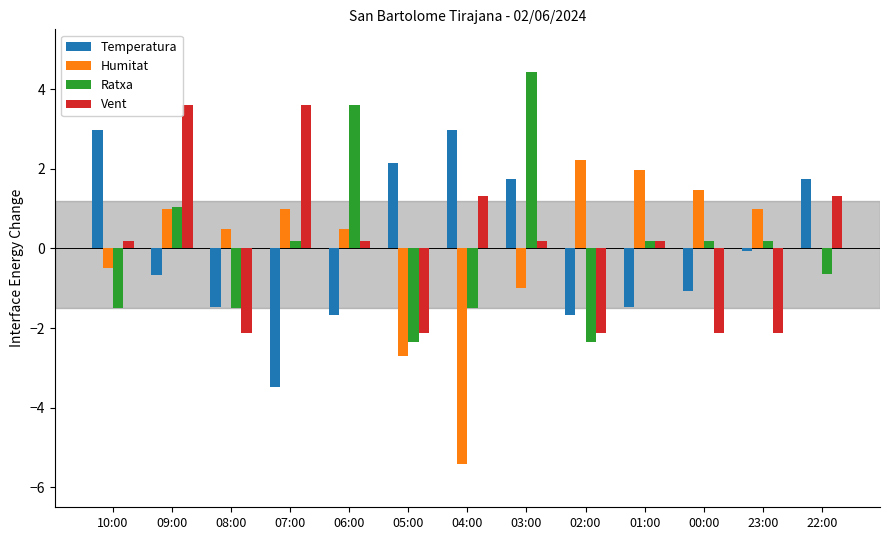

What is the greatest value displayed?

4.4